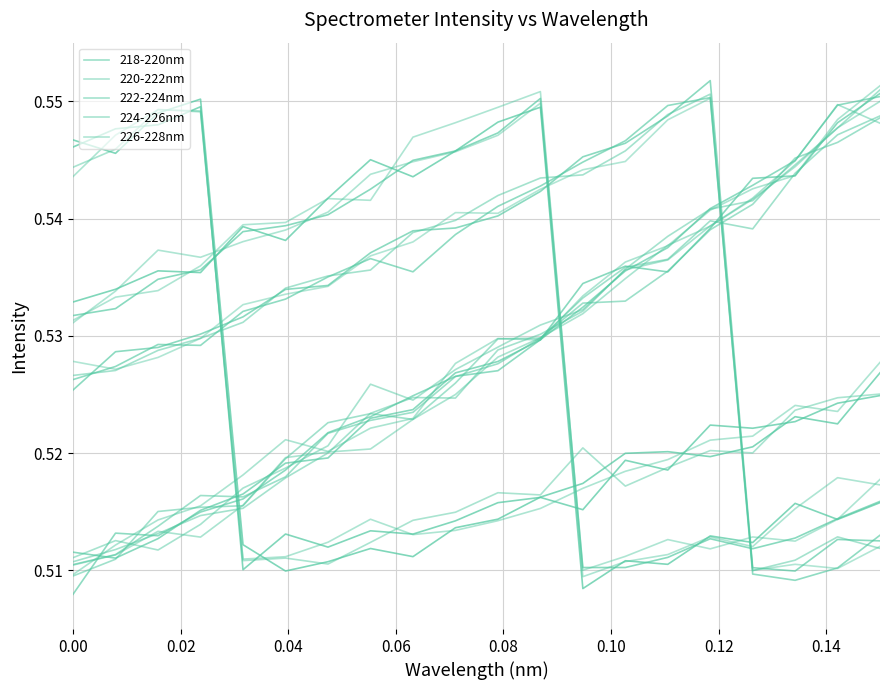

Between which two adjacent categories do 224-226nm and 226-228nm first intersect?

0.06 and 0.08